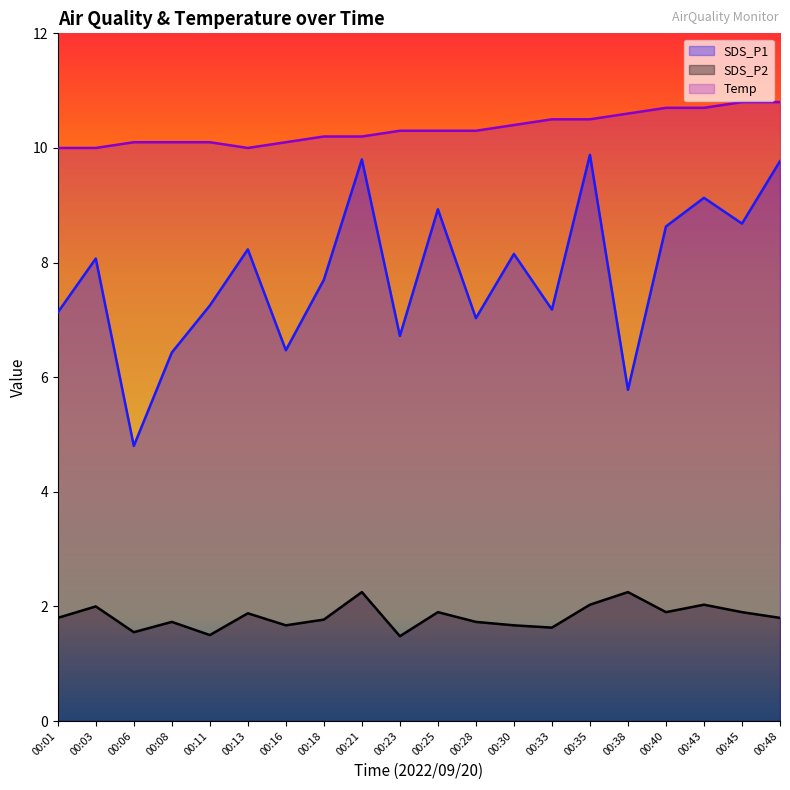

In SDS_P1, how many points are lower than both neighbors (excluding endpoints)?

7